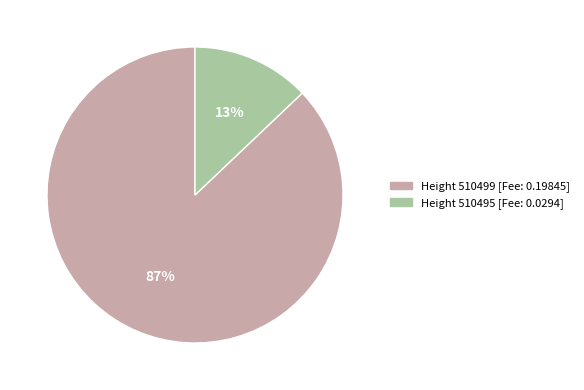

To the nearest percent, what is the average slice percentage?

50%